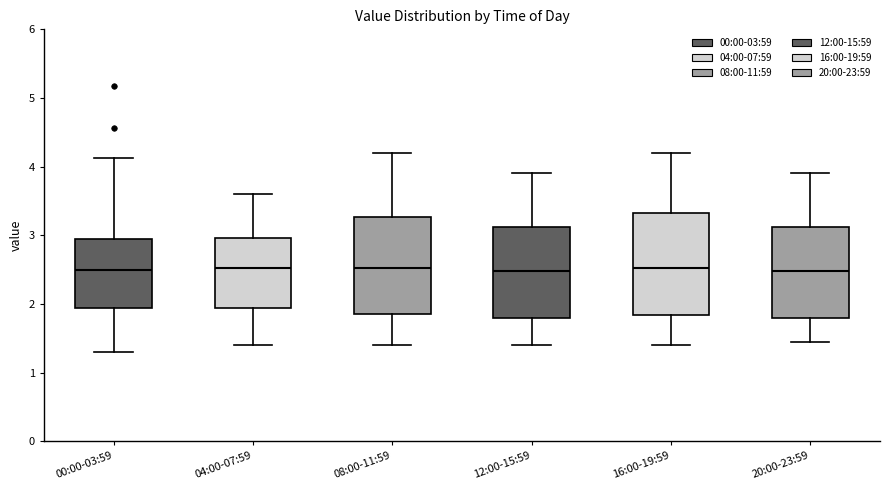

Reading left to right, read every box against the y-axis: the position of its median line, the range the box covers, and the ends of its whiskers. The values are not printed on the chart, so give them approximately, as read against the axis.

00:00-03:59: median 2.5, box 1.9 to 2.9, whiskers 1.3 to 4.1
04:00-07:59: median 2.5, box 1.9 to 3.0, whiskers 1.4 to 3.6
08:00-11:59: median 2.5, box 1.9 to 3.3, whiskers 1.4 to 4.2
12:00-15:59: median 2.5, box 1.8 to 3.1, whiskers 1.4 to 3.9
16:00-19:59: median 2.5, box 1.8 to 3.3, whiskers 1.4 to 4.2
20:00-23:59: median 2.5, box 1.8 to 3.1, whiskers 1.5 to 3.9